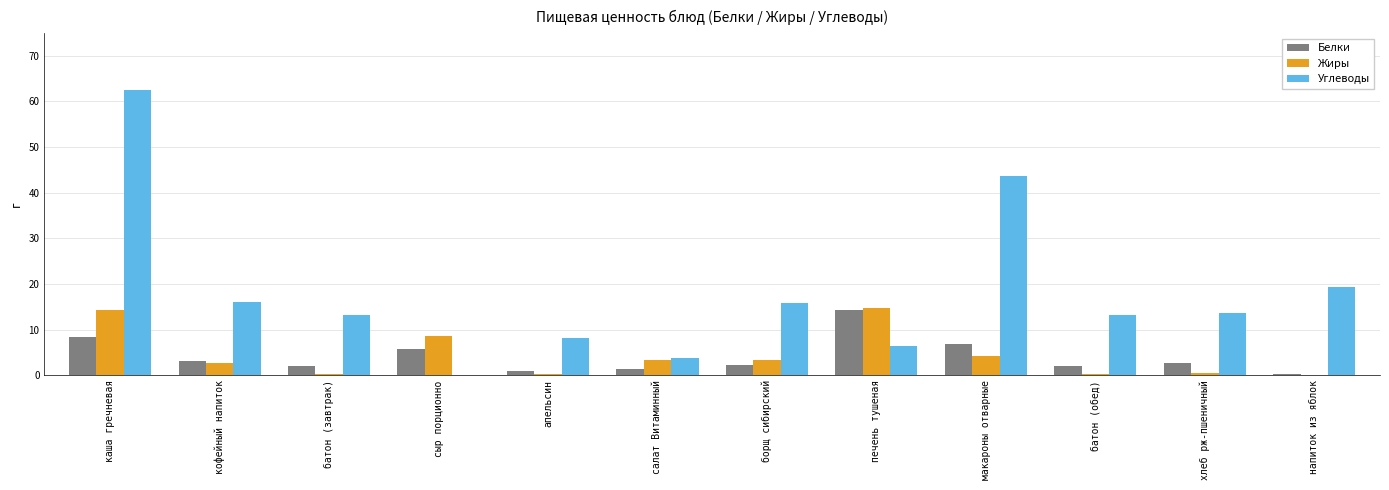

At which category does the chart reach its peak across all series?

каша гречневая